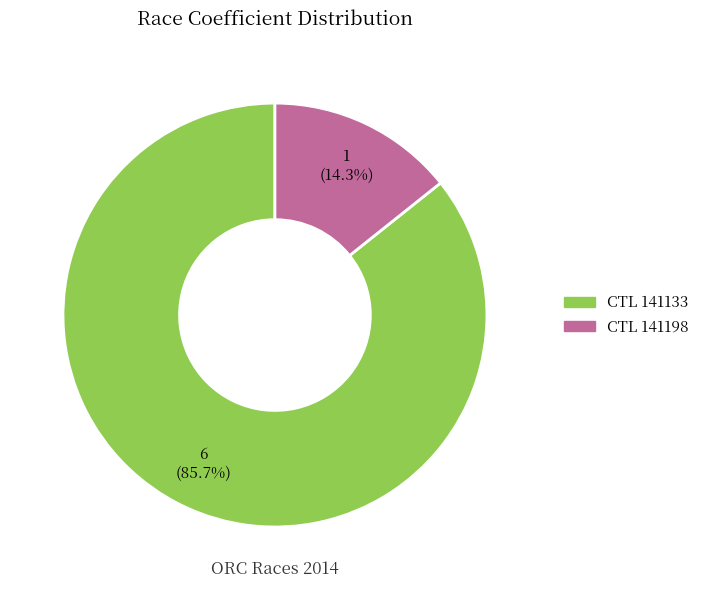

Is there a majority slice in this chart?

Yes